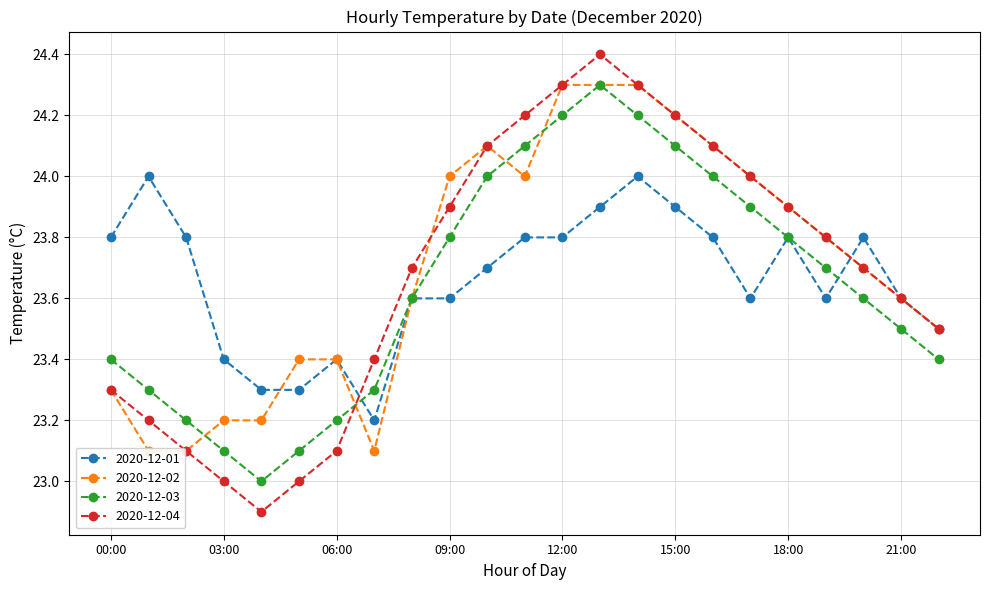

How many interior local valleys does the 2020-12-03 series have?

1